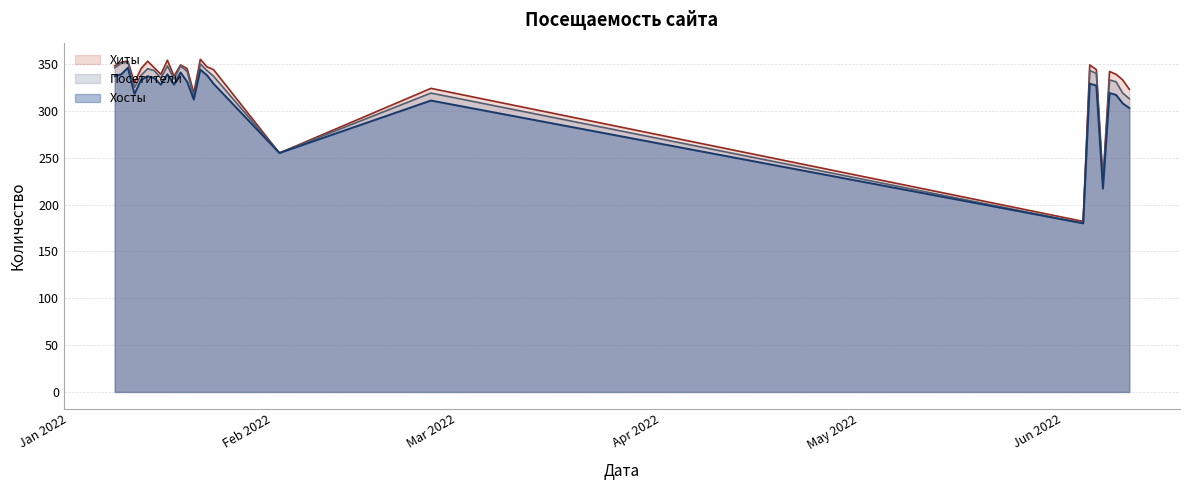

True or false: Хосты and Хиты intersect in this chart.

False